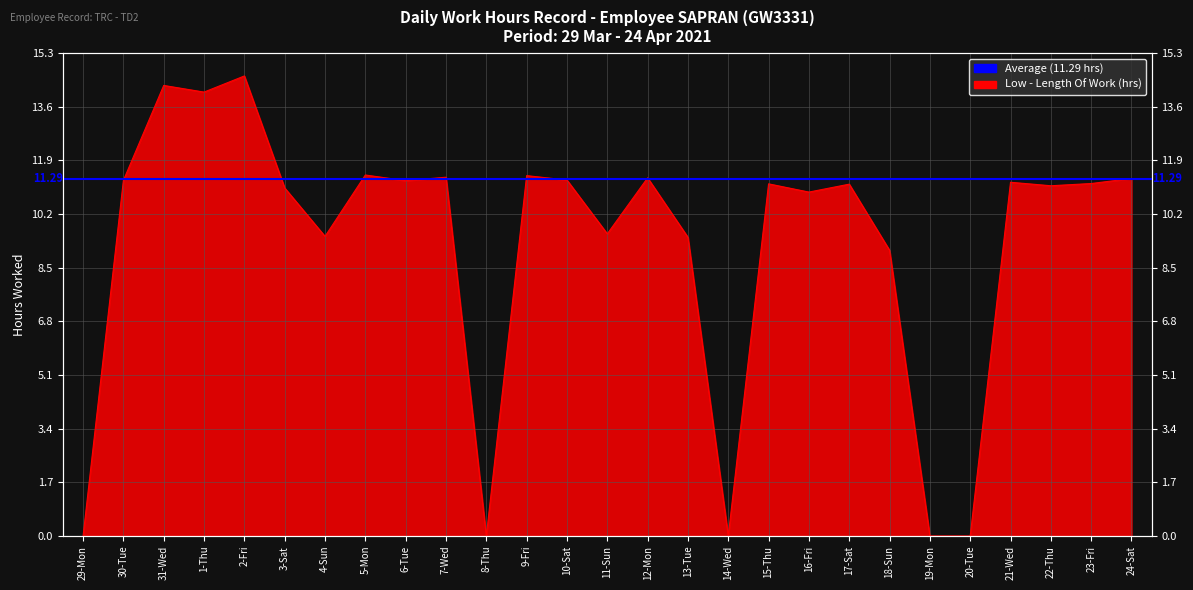

List the labels in order of value, smallest first.

29-Mon, 8-Thu, 14-Wed, 19-Mon, 20-Tue, 18-Sun, 13-Tue, 4-Sun, 11-Sun, 16-Fri, 3-Sat, 22-Thu, 17-Sat, 15-Thu, 23-Fri, 21-Wed, 6-Tue, 30-Tue, 10-Sat, 24-Sat, 12-Mon, 7-Wed, 9-Fri, 5-Mon, 1-Thu, 31-Wed, 2-Fri